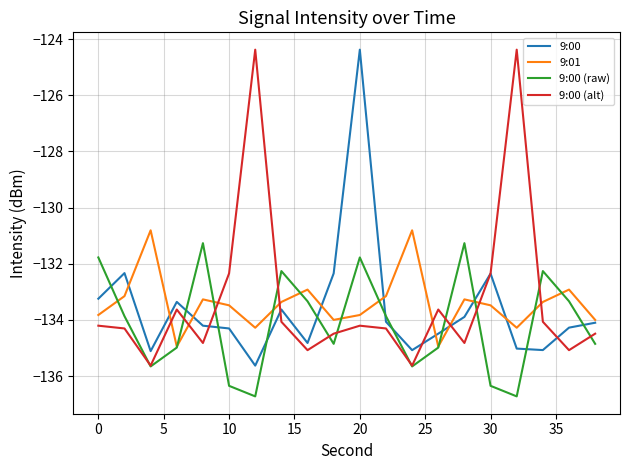

What is the lowest value of the 9:00 (alt) series?

-135.6